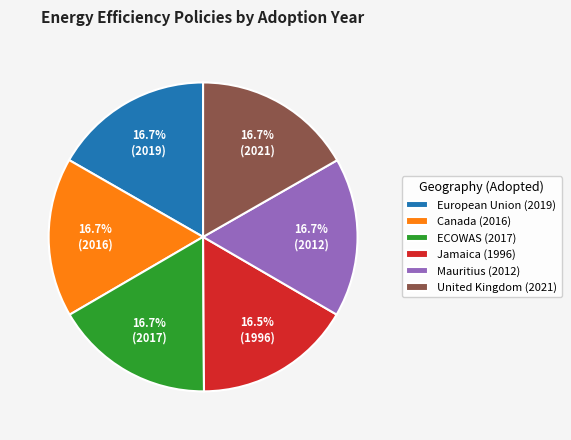

What percentage is the Canada (2016) slice, to the nearest percent?

17%